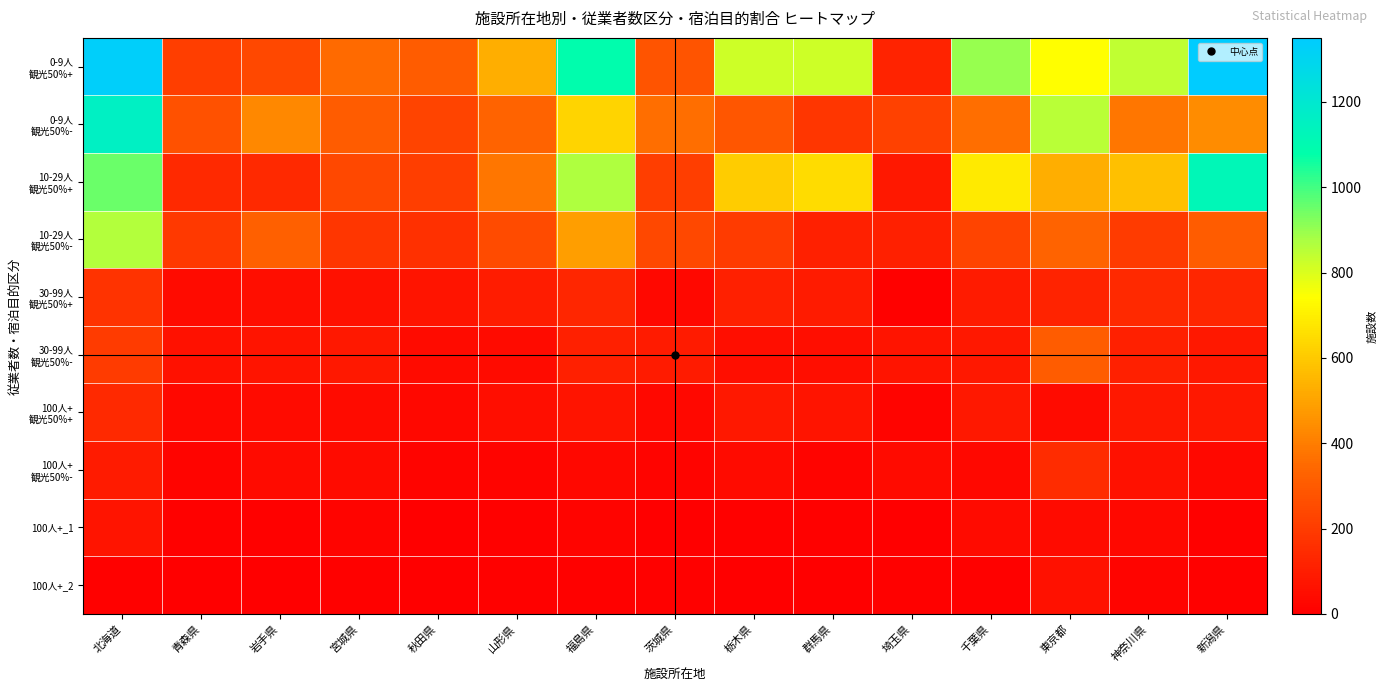

Rank the series by their maximum value, from highest to lowest.

0-9人 観光50%+, 0-9人 観光50%-, 10-29人 観光50%+, 10-29人 観光50%-, 30-99人 観光50%-, 30-99人 観光50%+, 100人+ 観光50%-, 100人+ 観光50%+, 100人+_1, 100人+_2